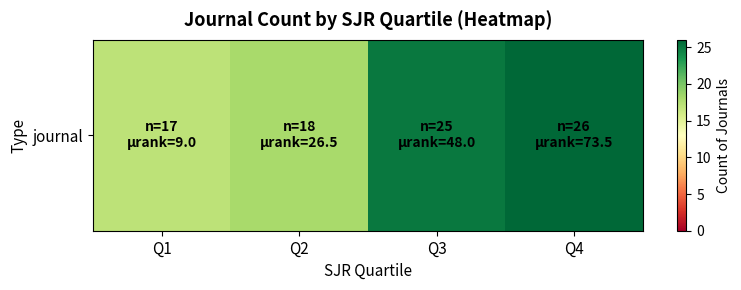

At which label is the value closest to 21?

Q2